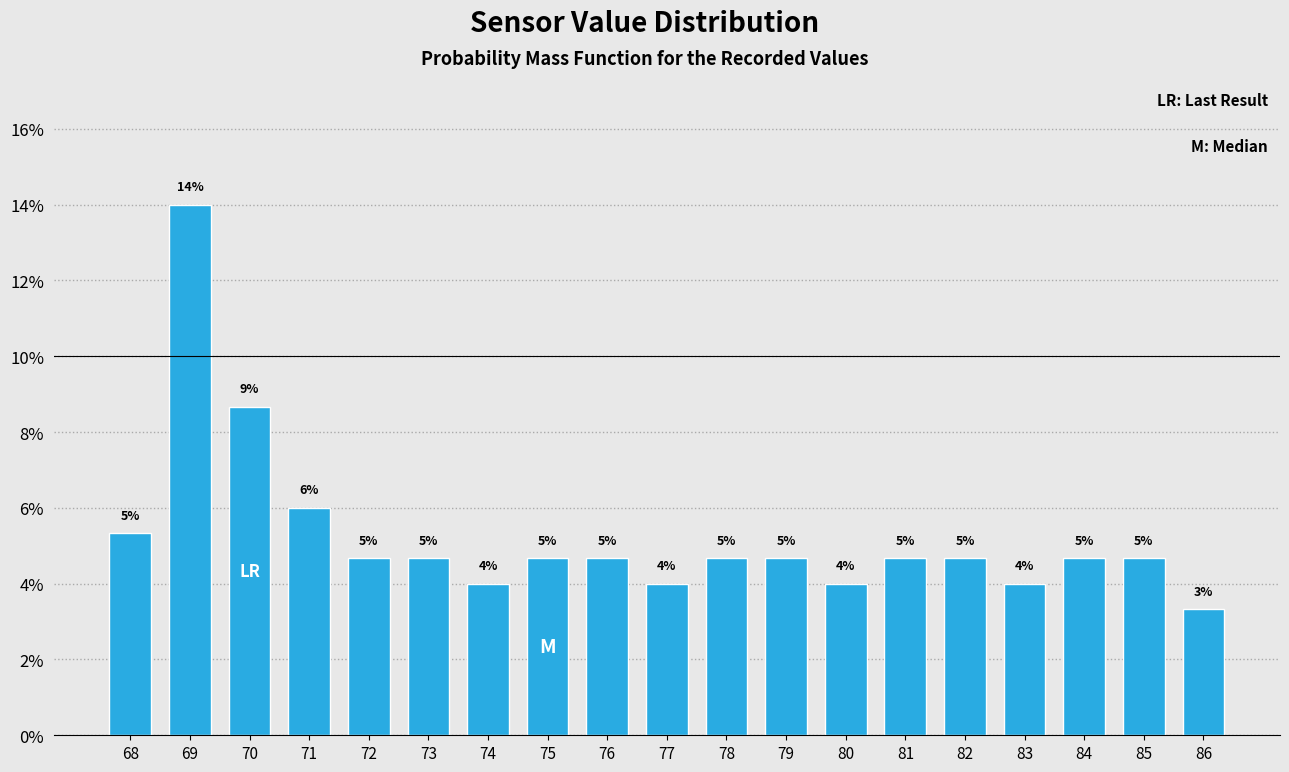

How many bars are there in total?

19